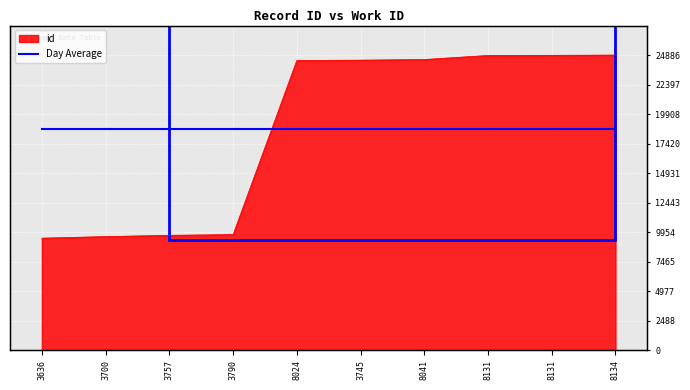

Rank the categories by value from lowest to highest.

3636, 3700, 3757, 3790, 8024, 3745, 8041, 8131, 8131, 8134